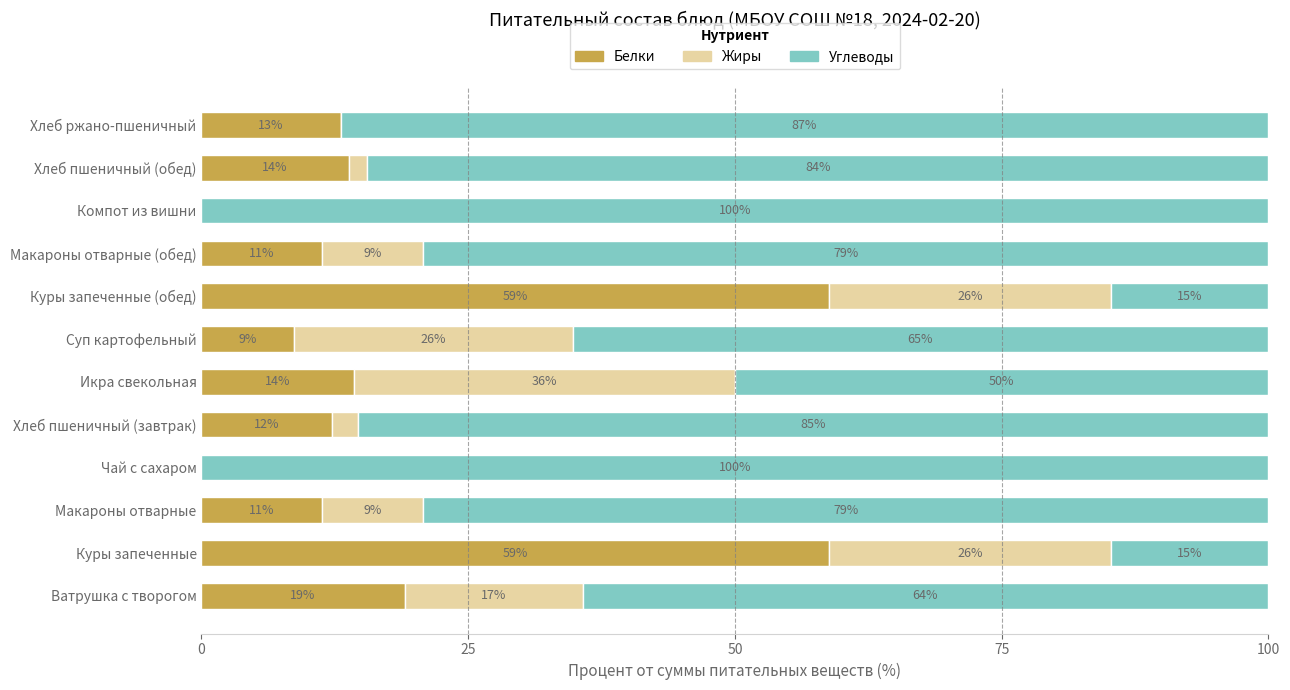

What is the total value across all series at Хлеб пшеничный (обед)?

100.0